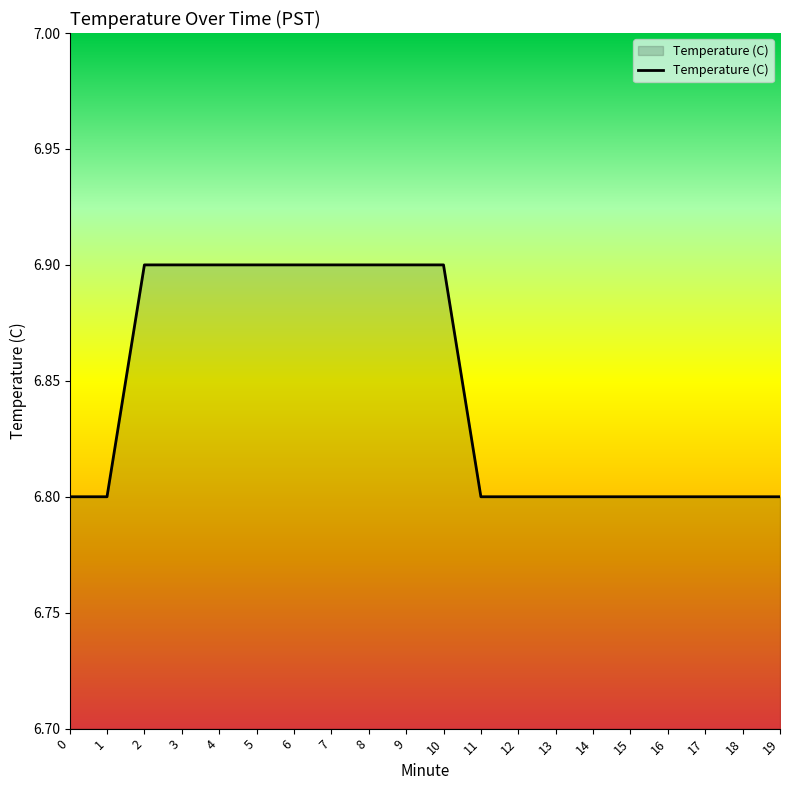

How many values are between 6 and 7?

20